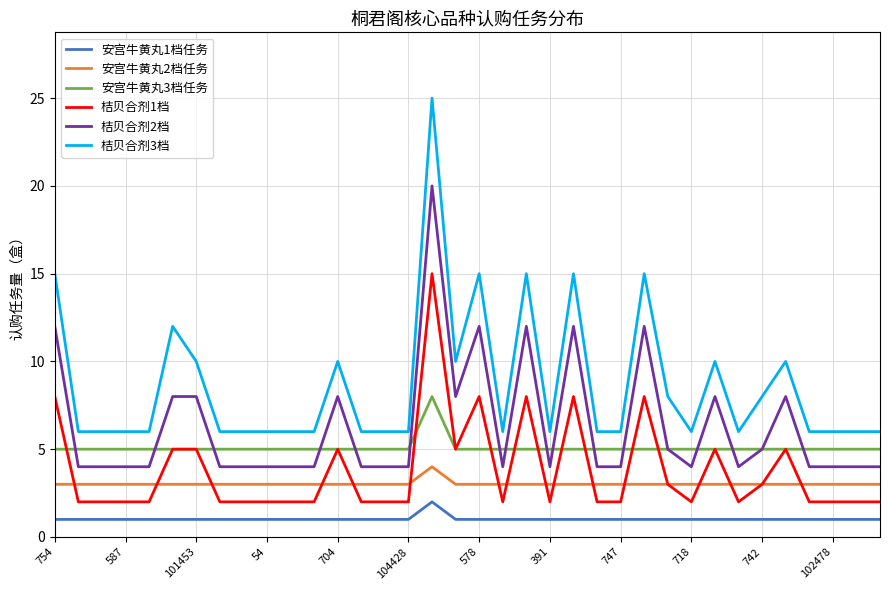

True or false: 桔贝合剂1档 and 桔贝合剂3档 cross at least once.

False